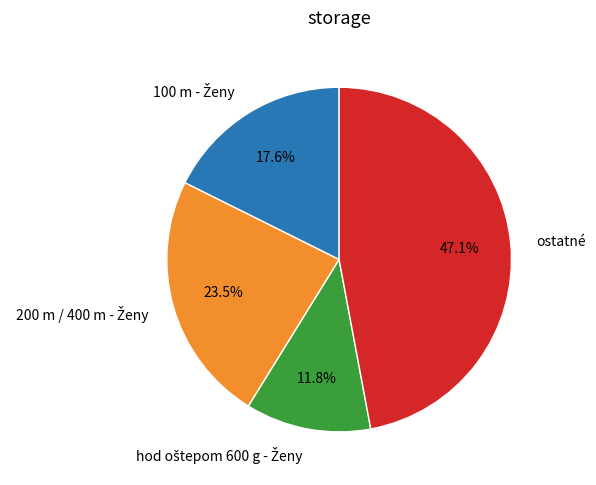

What portion of the pie excludes ostatné?

52.9%